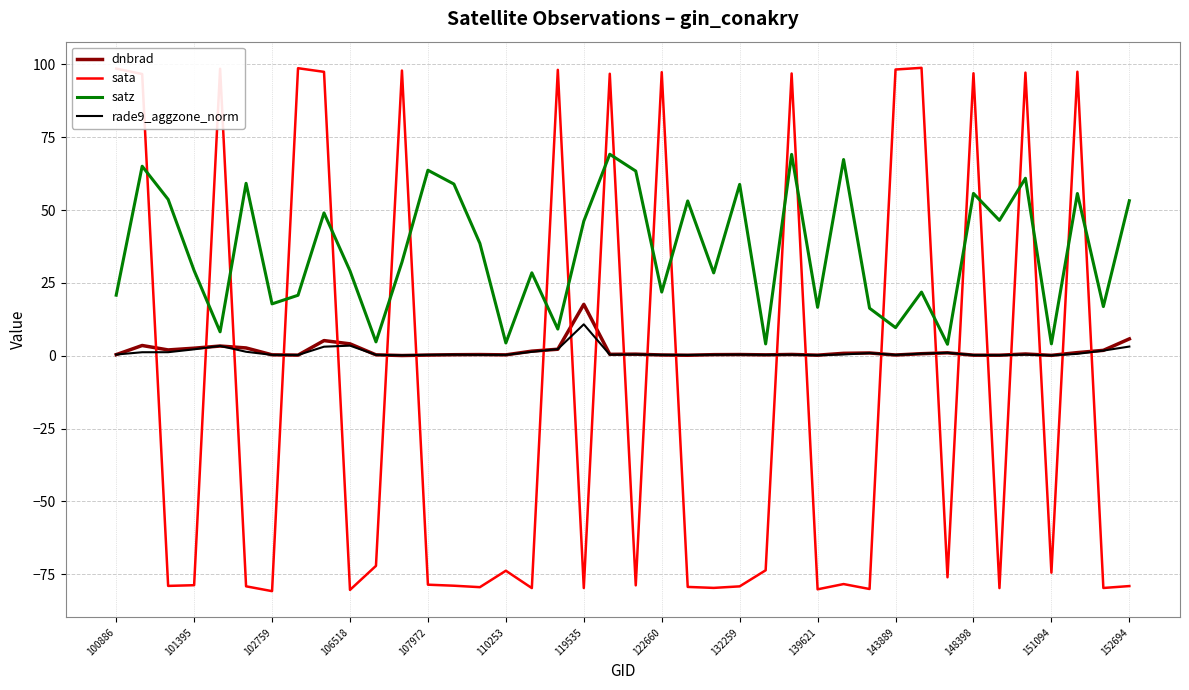

What is the maximum value shown in the chart?

98.8